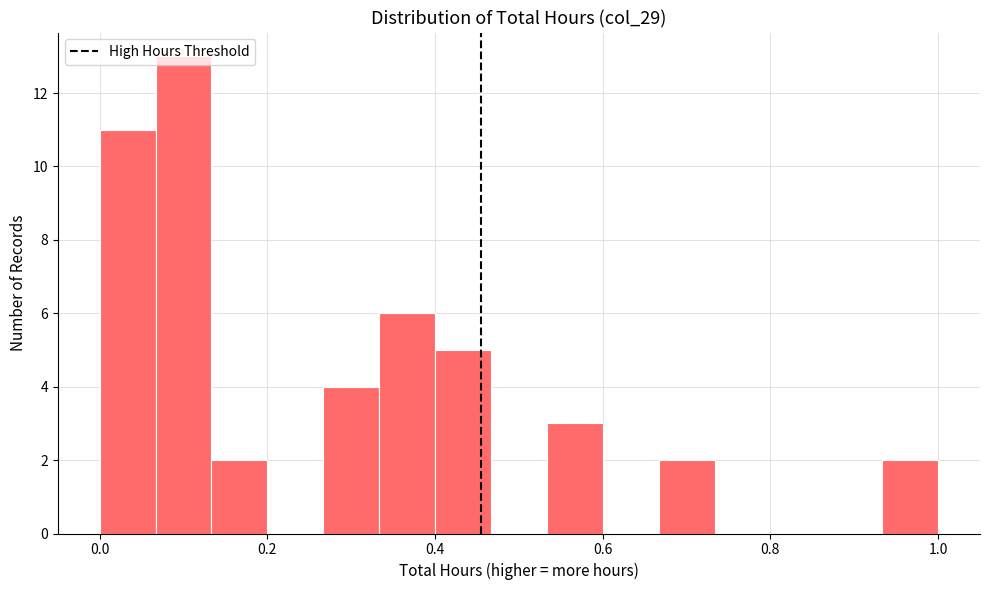

Around what value on the x-axis is the tallest bar? Give the approximate position of its centre, as read against the axis.

0.10